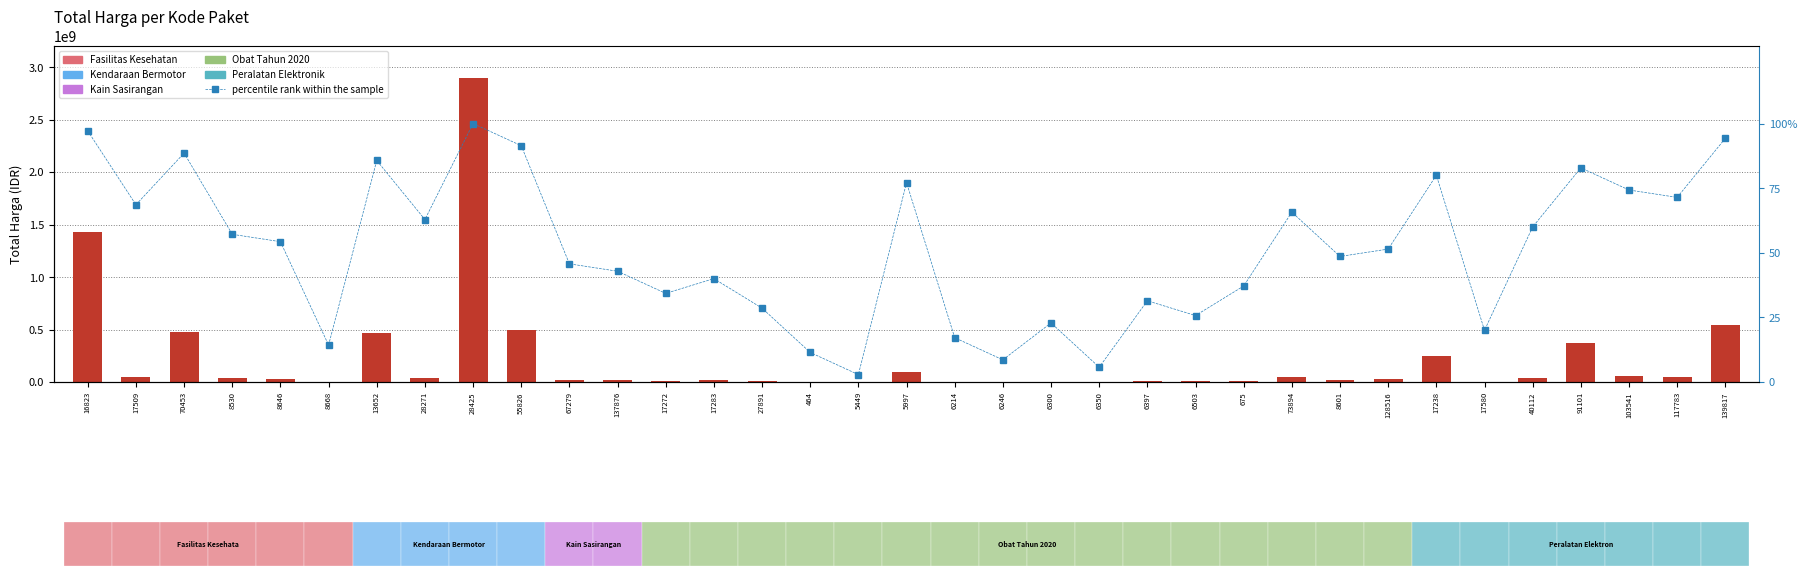

How many data points in Total Harga are above 27412000?

17